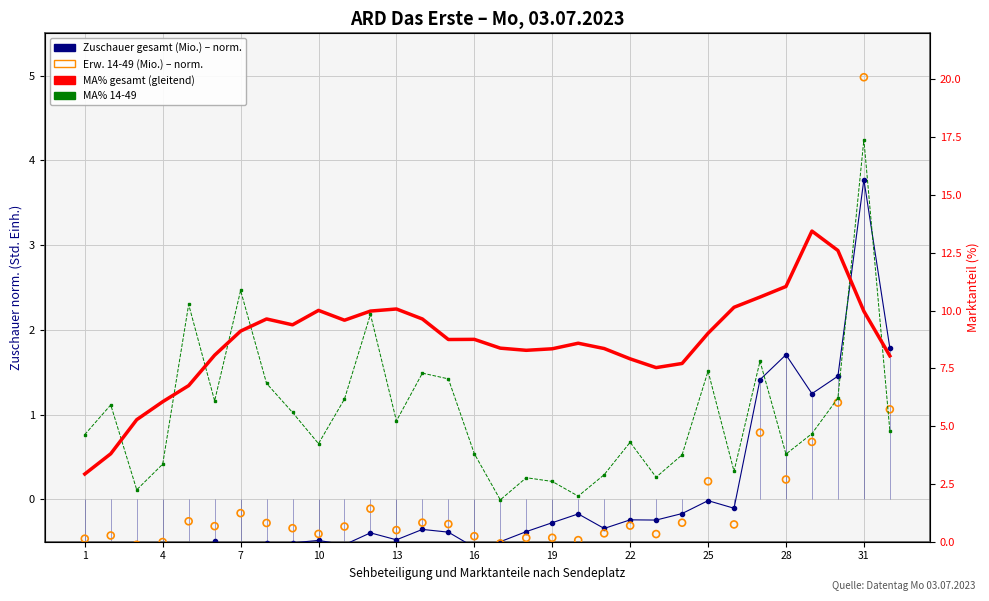

Is the value of Erw. 14-49 (Mio.) – norm. at 13 greater than the value of MA% 14-49 at 1?

No